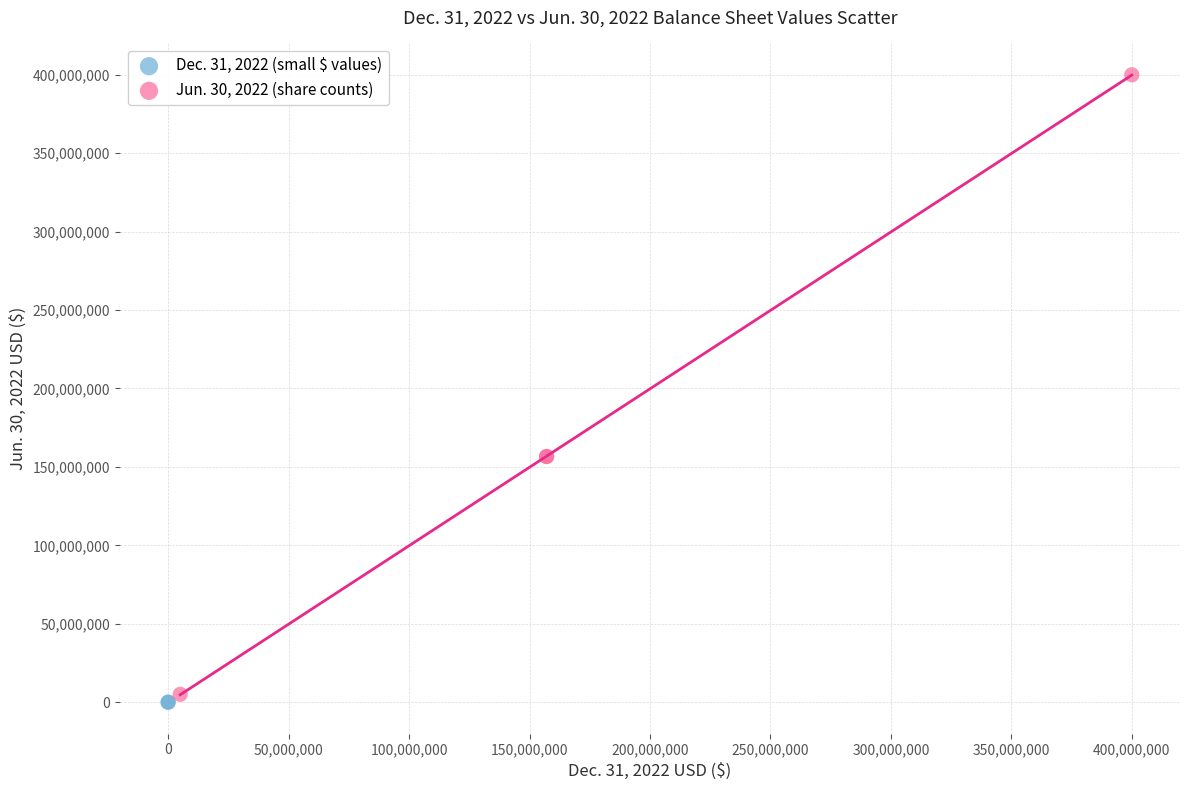

What are all the series names shown in the legend?

Dec. 31, 2022 (small $ values), Jun. 30, 2022 (share counts)